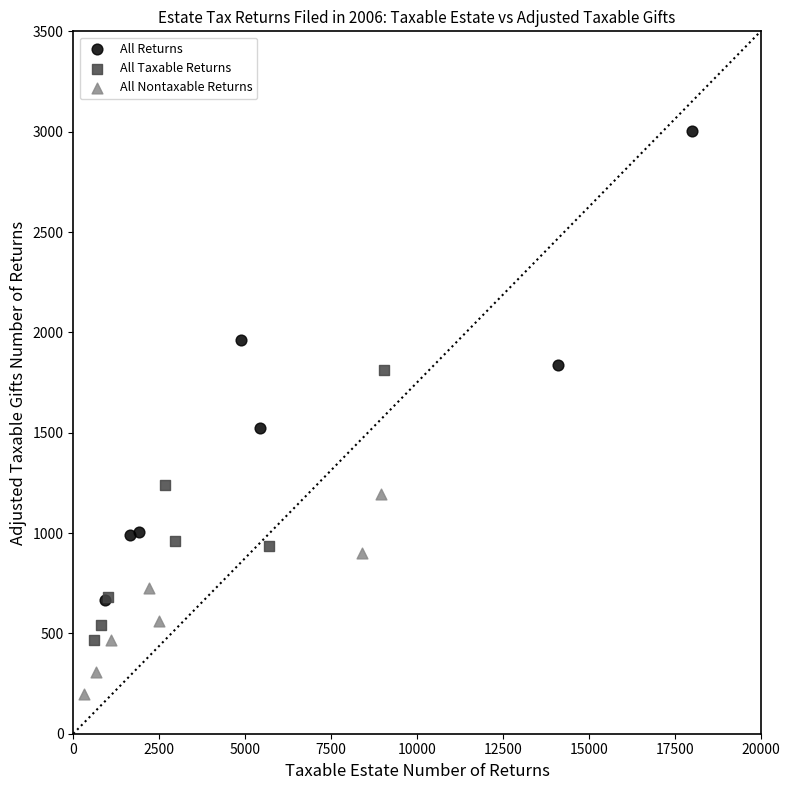

Which series contains the highest Y value?

All Returns